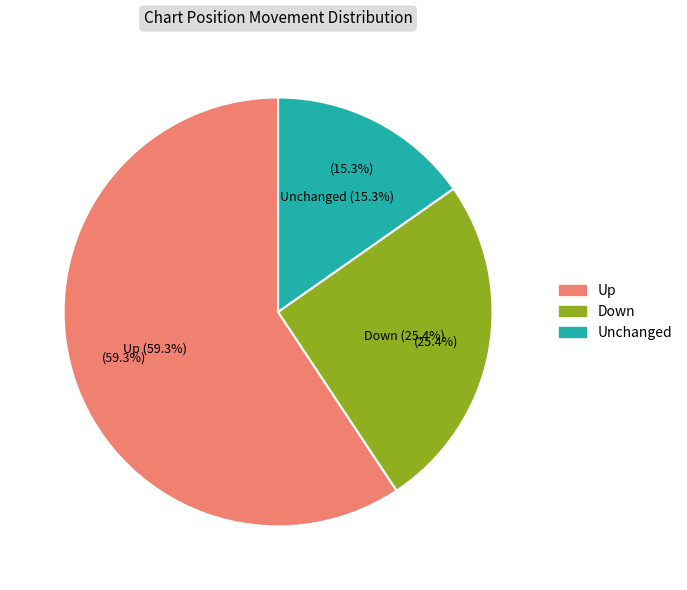

Is it true that down is 35% of the pie?

False